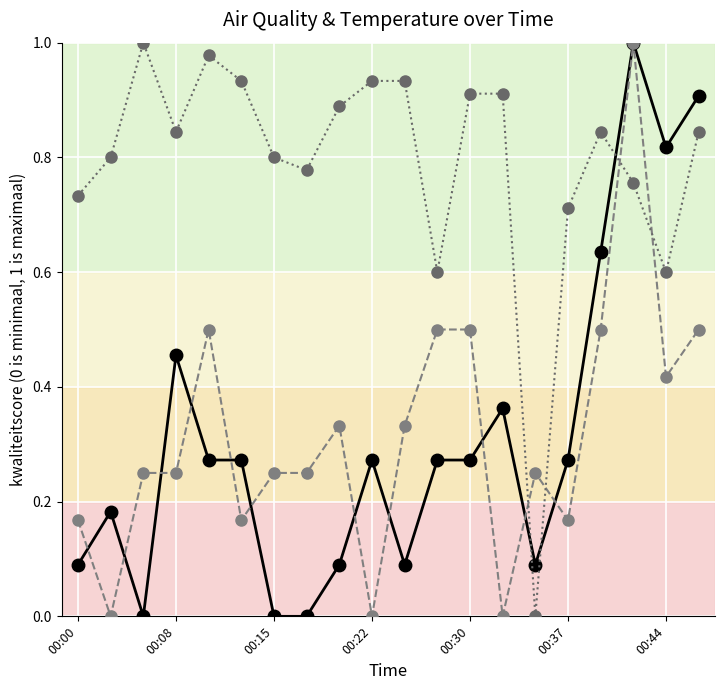

How many intersections are there between BME280_temperature and PMS_P2?

4